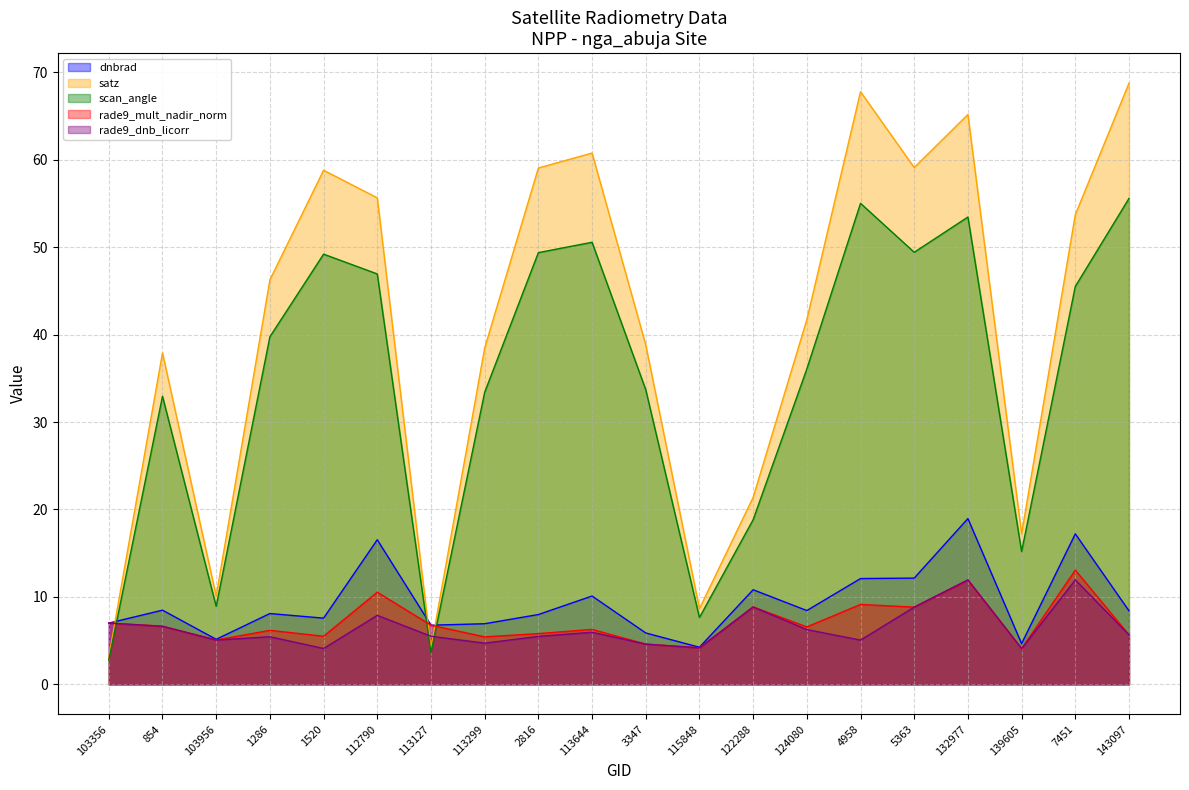

Which series has the largest range (max minus min)?

satz